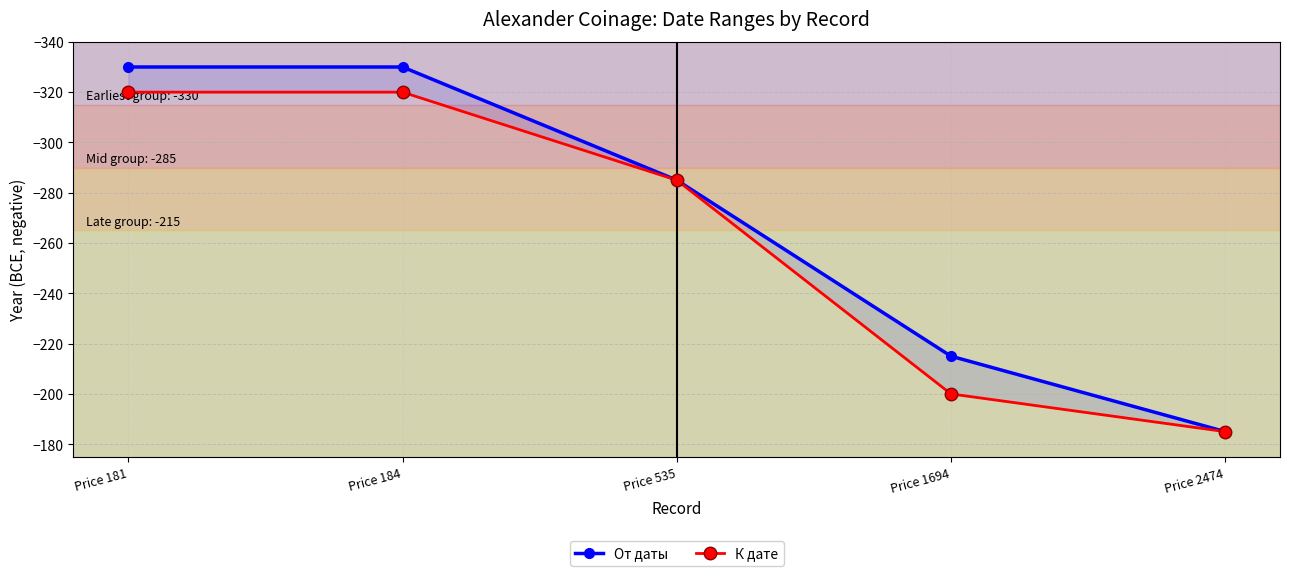

Reading left to right, what are all the values shown in this chart?

От даты: -330	-330	-285	-215	-185
К дате: -320	-320	-285	-200	-185